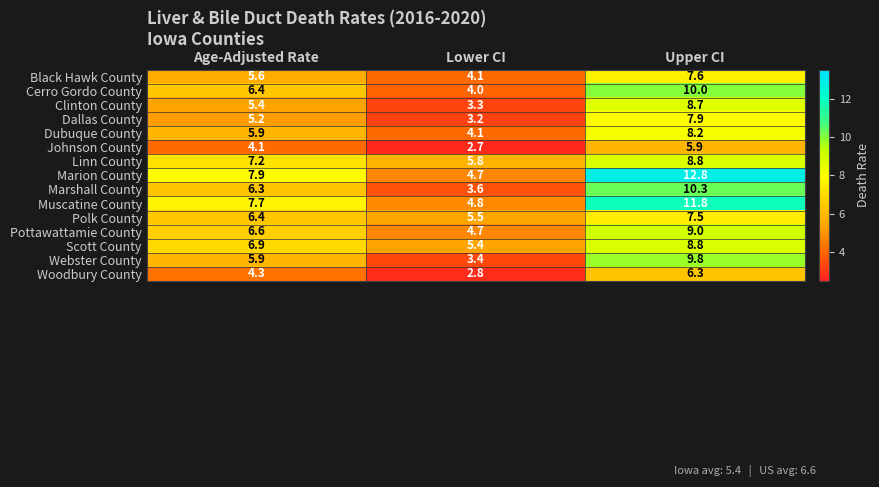

What is the smallest value displayed?

2.7